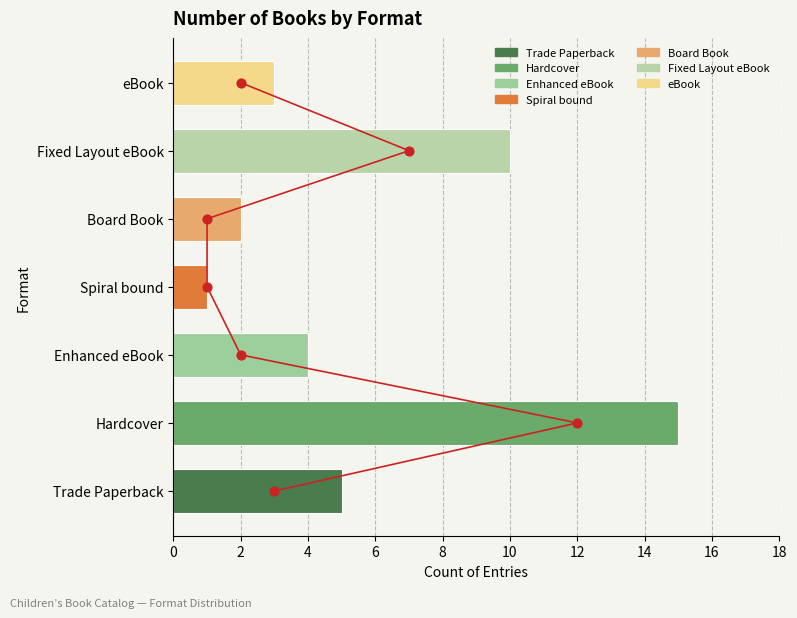

Between Enhanced eBook and Hardcover, which is larger?

Hardcover